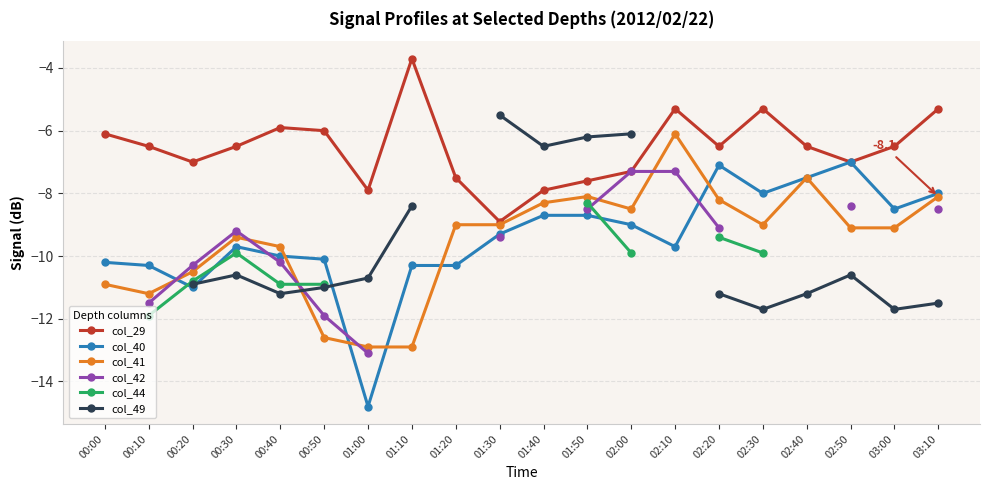

The value of col_29 at 02:40 is -10.8. True or false?

False